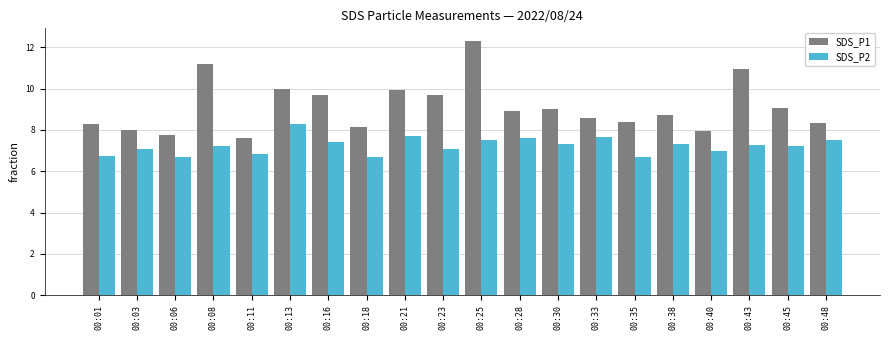

Count the number of categories in the chart.

20